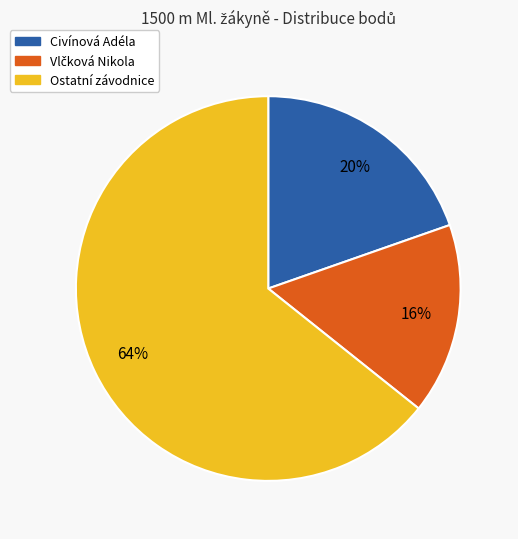

To the nearest percent, what portion does Ostatní závodnice represent?

64%